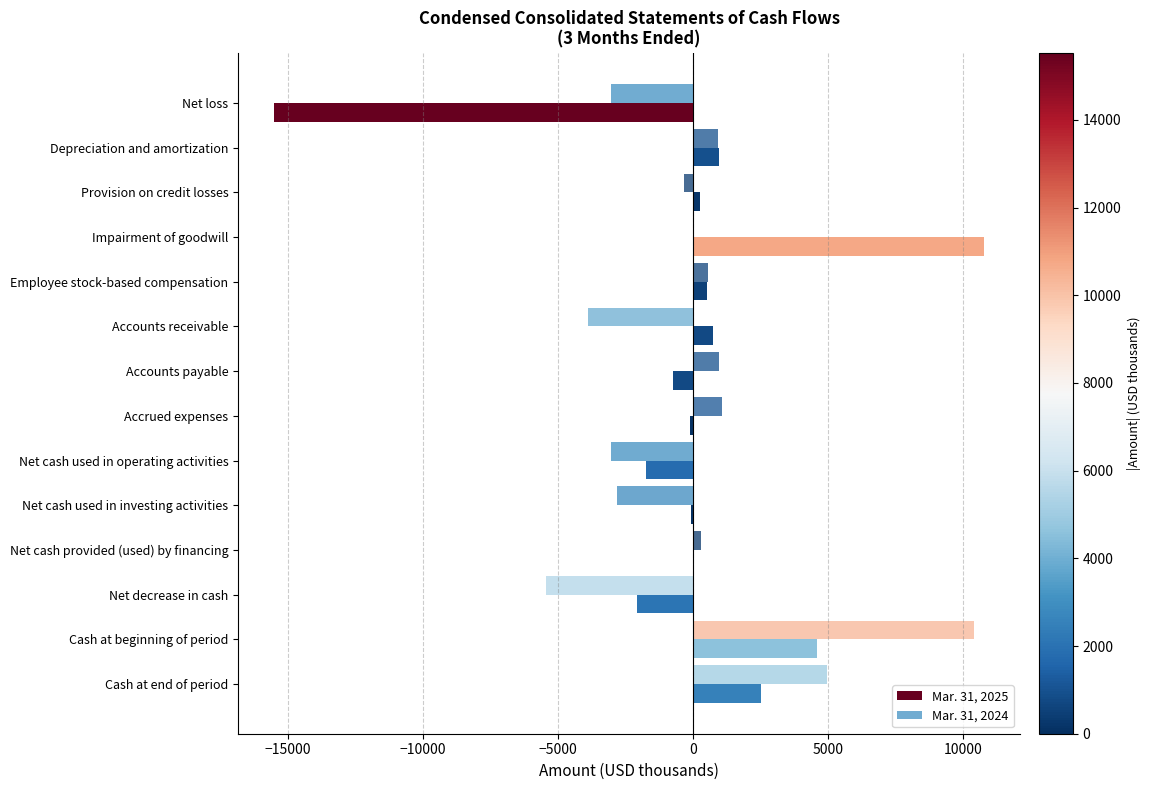

How many values in Mar. 31, 2025 are below zero?

7